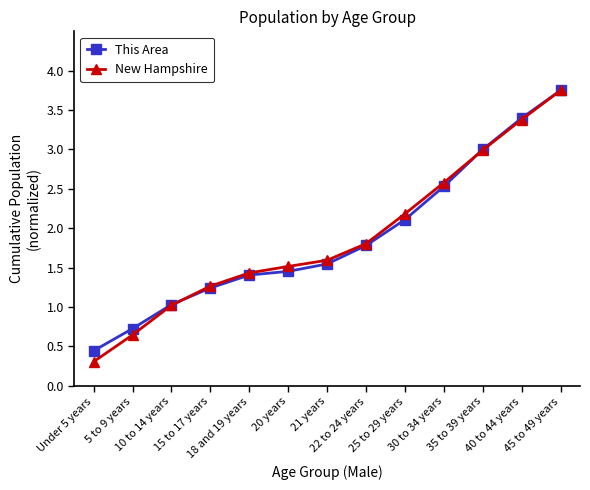

What is the smallest value displayed?

0.3